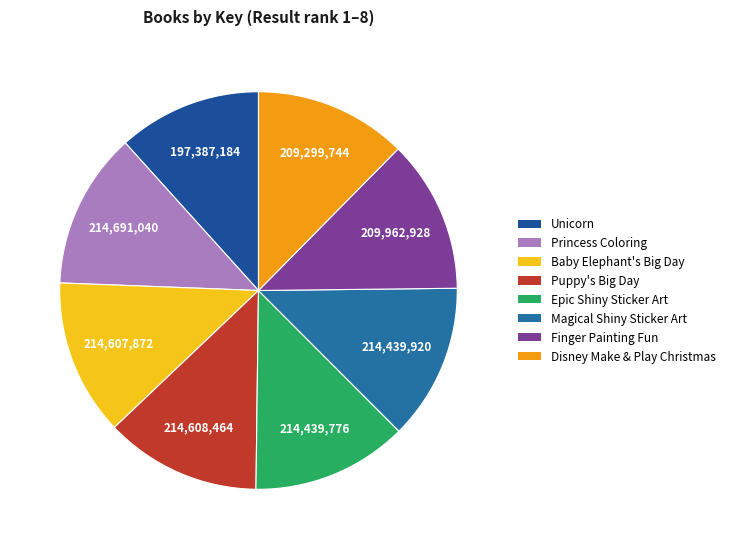

To the nearest percent, what is the difference between the largest and smallest slice percentages?

1%